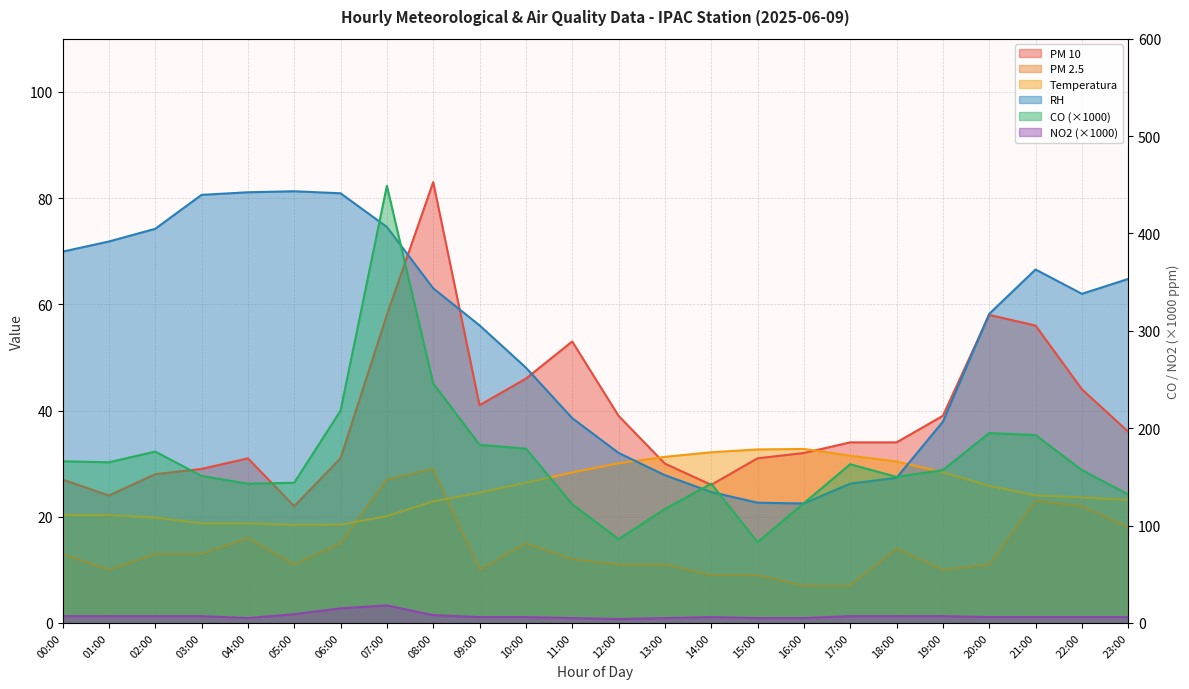

At which category does NO2 reach its first local valley?

04:00